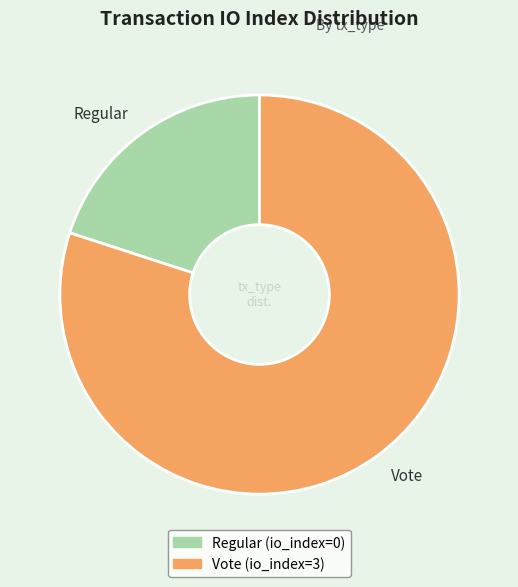

Rank the categories by value from highest to lowest.

Vote, Regular